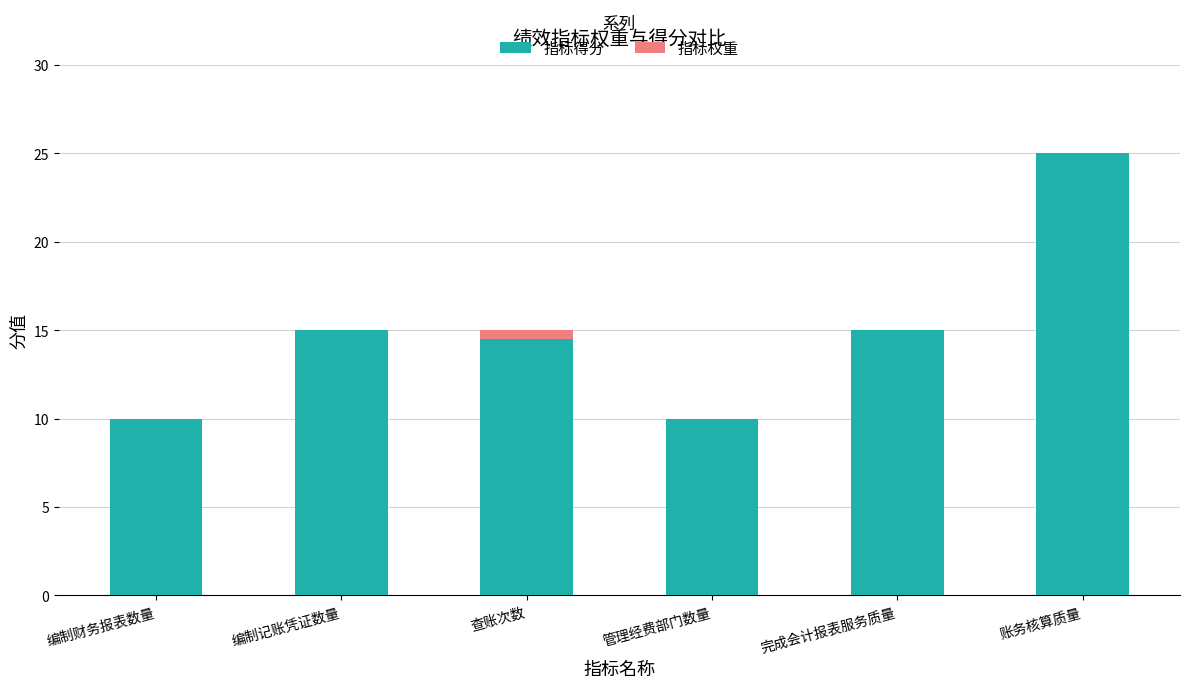

At which label does 指标得分 reach its peak?

账务核算质量